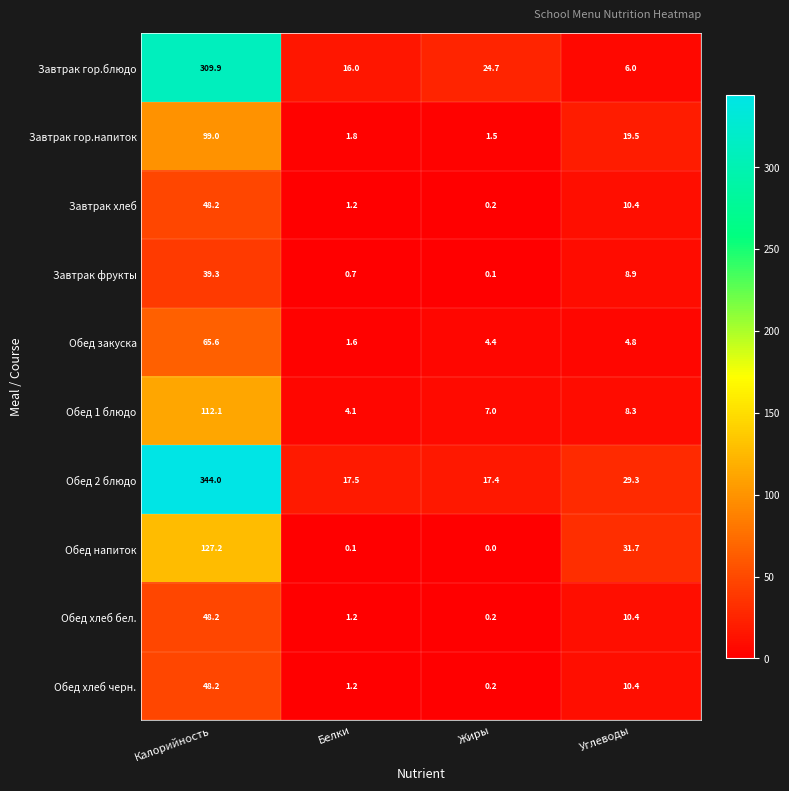

Which series has the largest total across all categories?

Обед 2 блюдо